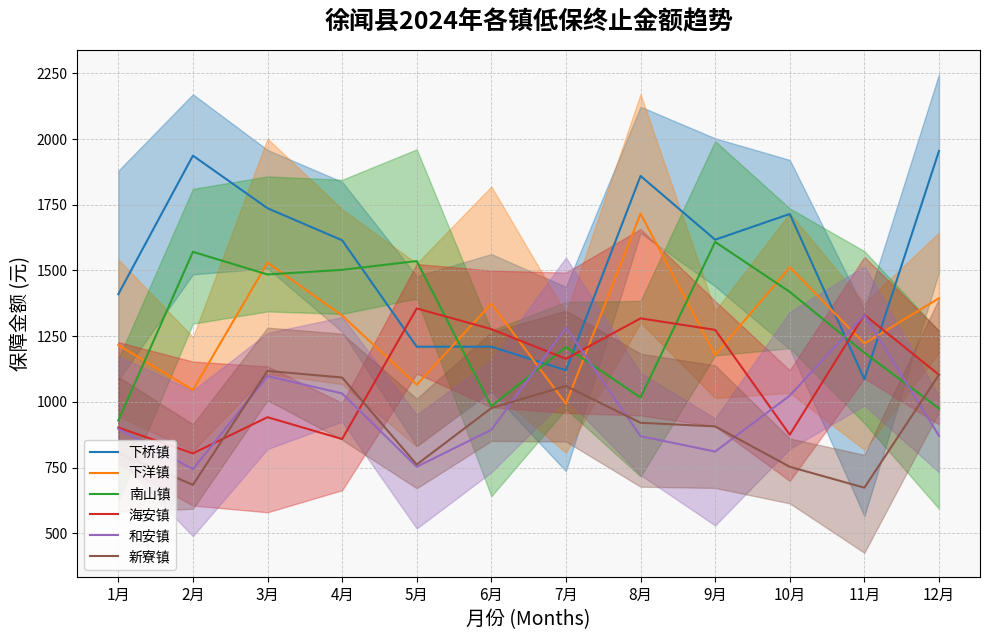

What is the label of the 10th point from the left?

10月